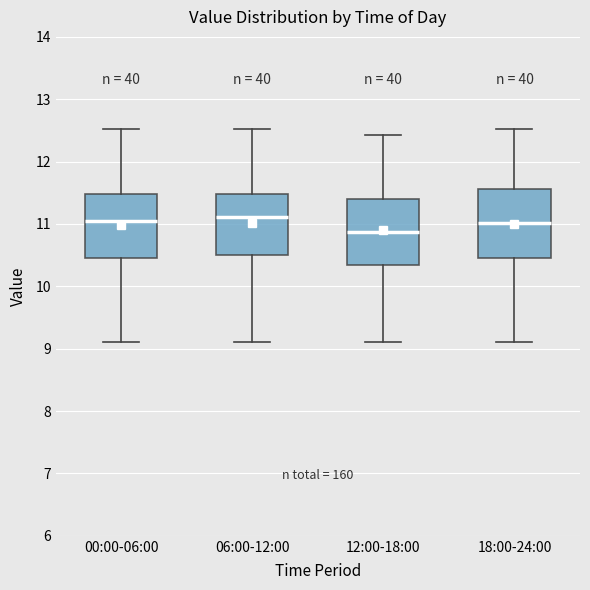

Which box's median line is the lowest?

12:00-18:00